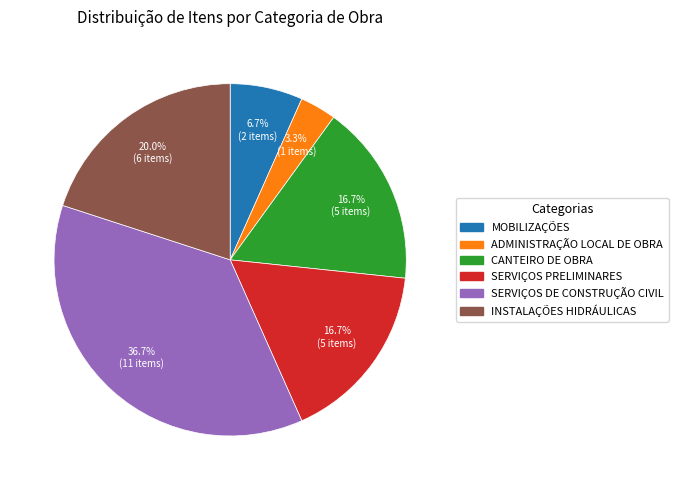

Approximately how many times larger is the value at SERVIÇOS PRELIMINARES compared to INSTALAÇÕES HIDRÁULICAS?

0.8